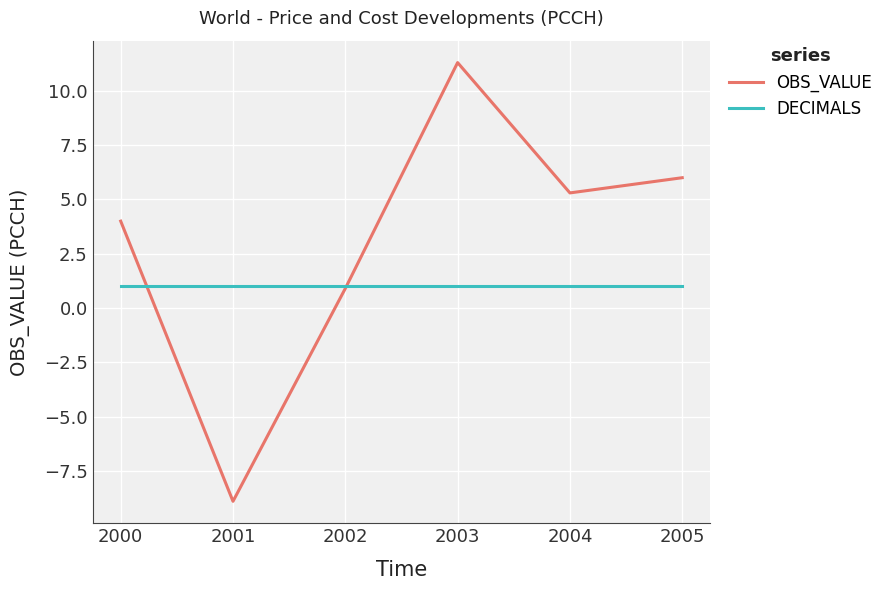

Reading left to right, what are all the values shown in this chart?

OBS_VALUE: 4.0	-8.9	0.9	11.3	5.3	6.0
DECIMALS: 1.0	1.0	1.0	1.0	1.0	1.0